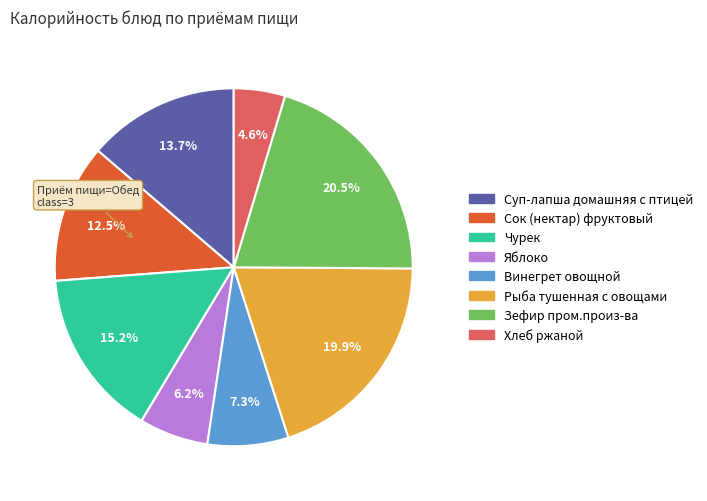

To the nearest percent, what is the average slice percentage?

12%